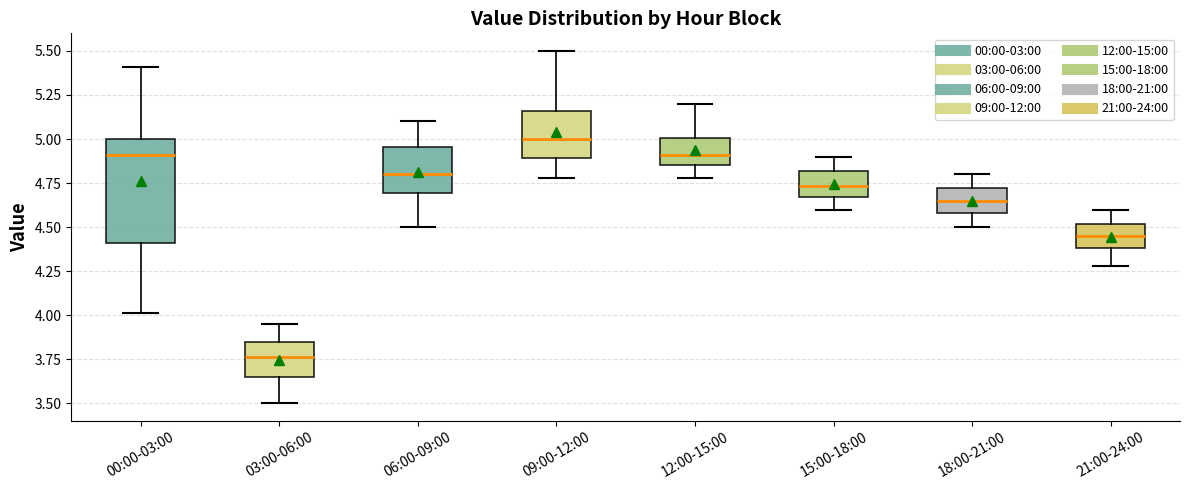

Reading left to right, read every box against the y-axis: the position of its median line, the range the box covers, and the ends of its whiskers. The values are not printed on the chart, so give them approximately, as read against the axis.

00:00-03:00: median 4.90, box 4.40 to 5.00, whiskers 4.00 to 5.40
03:00-06:00: median 3.75, box 3.65 to 3.85, whiskers 3.50 to 3.95
06:00-09:00: median 4.80, box 4.70 to 4.95, whiskers 4.50 to 5.10
09:00-12:00: median 5.00, box 4.90 to 5.15, whiskers 4.80 to 5.50
12:00-15:00: median 4.90, box 4.85 to 5.00, whiskers 4.80 to 5.20
15:00-18:00: median 4.75, box 4.65 to 4.80, whiskers 4.60 to 4.90
18:00-21:00: median 4.65, box 4.60 to 4.70, whiskers 4.50 to 4.80
21:00-24:00: median 4.45, box 4.40 to 4.50, whiskers 4.30 to 4.60